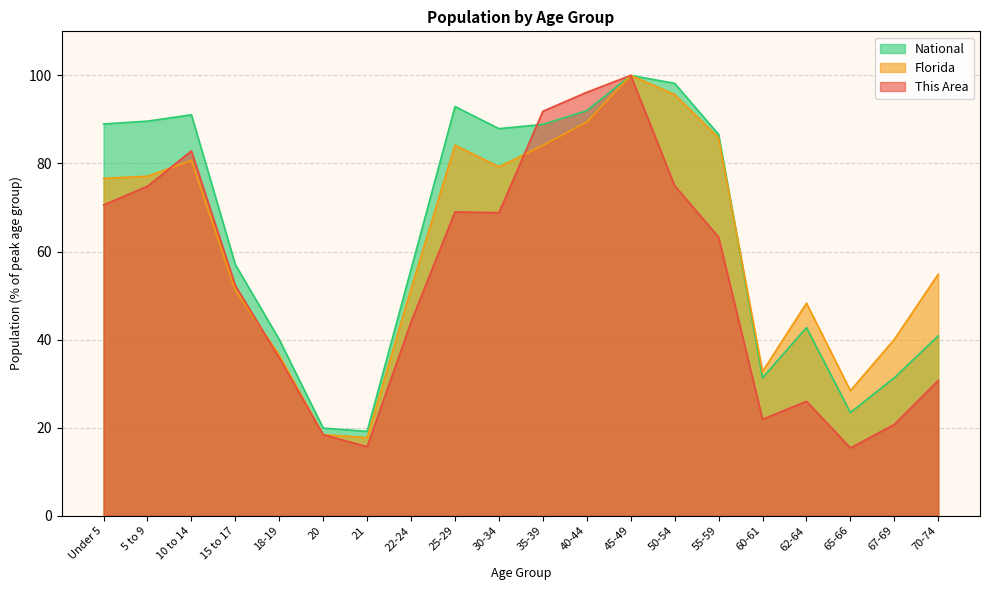

Which series has the largest total across all categories?

National